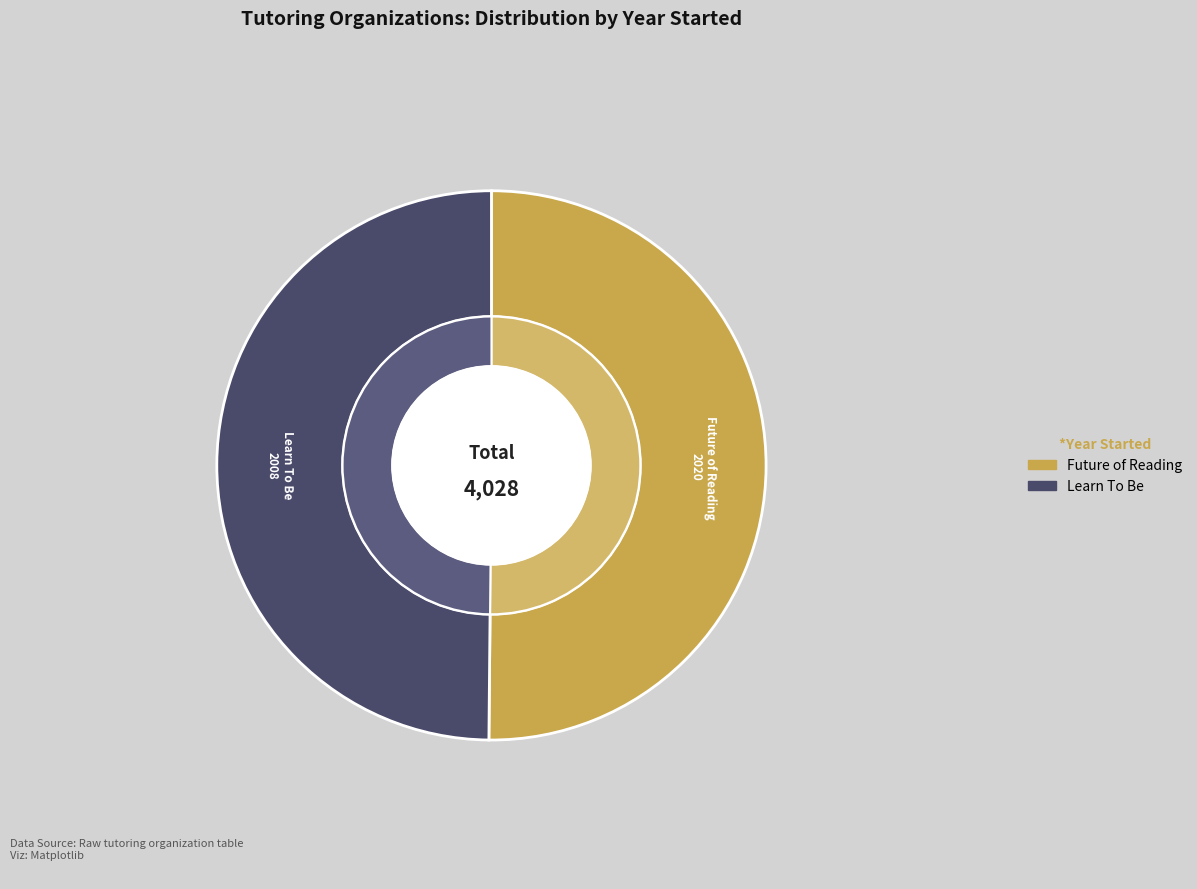

To the nearest percent, what percentage of the pie is Future of Reading?

50%